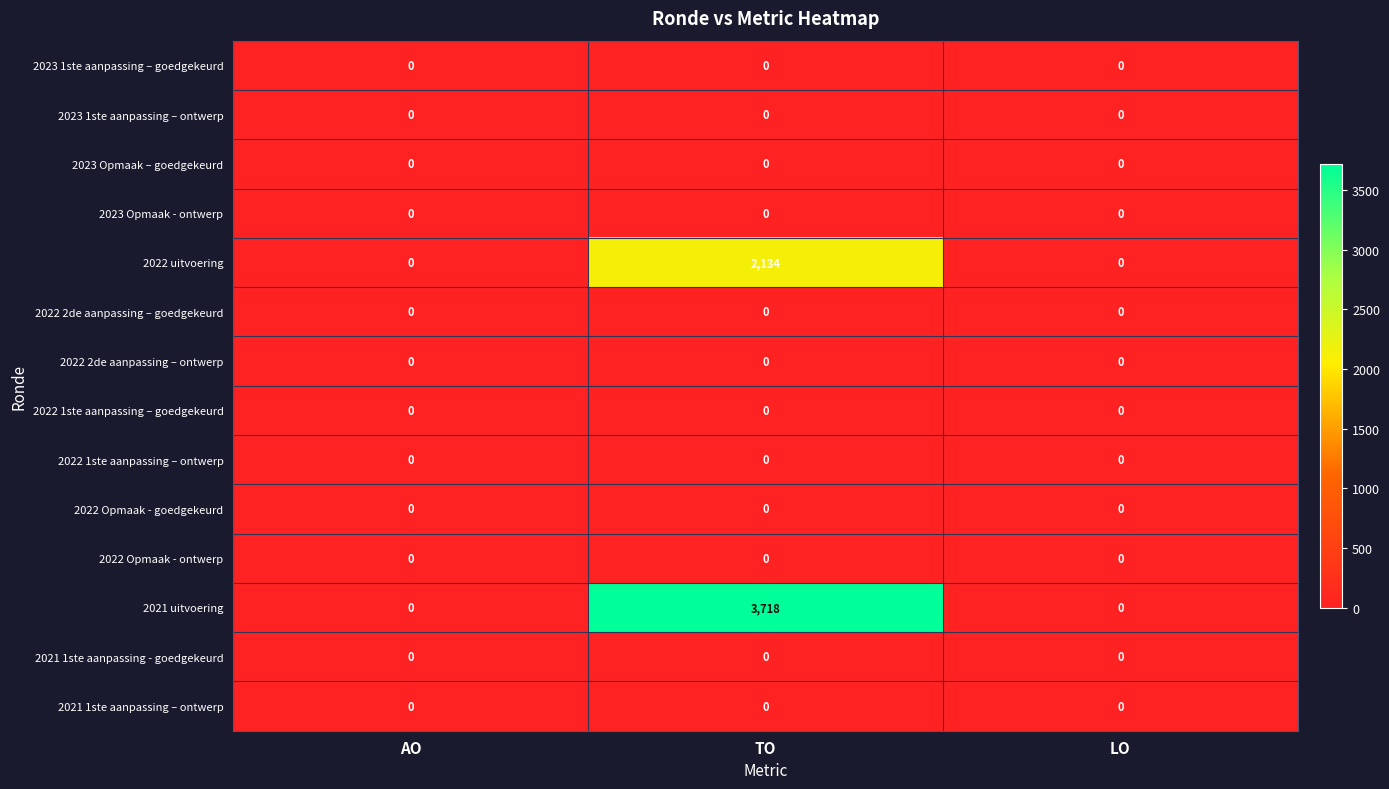

Which label corresponds to the largest value in the chart?

TO